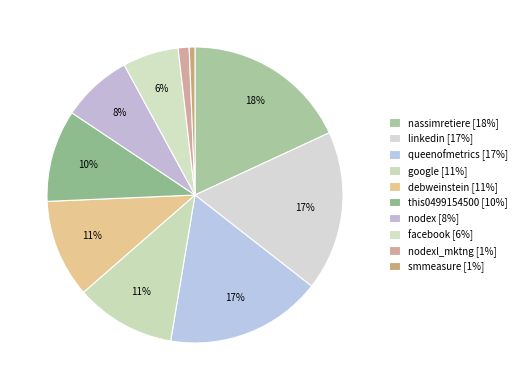

Rank the categories by value from lowest to highest.

smmeasure, nodexl_mktng, facebook, nodex, this0499154500, debweinstein, google, queenofmetrics, linkedin, nassimretiere